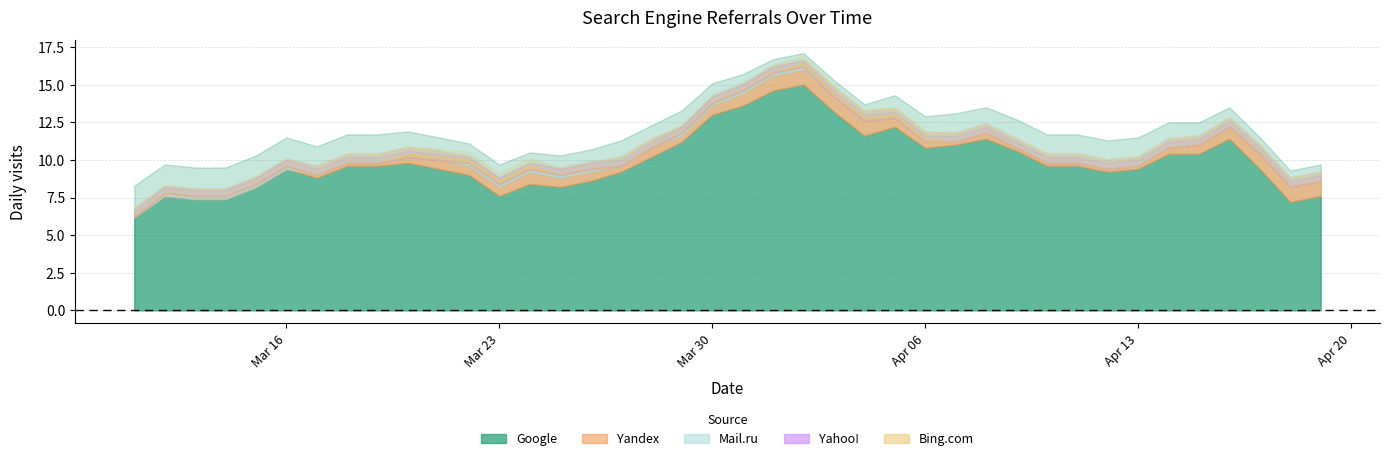

The value of Yandex at 2020-03-28 is 1. True or false?

True